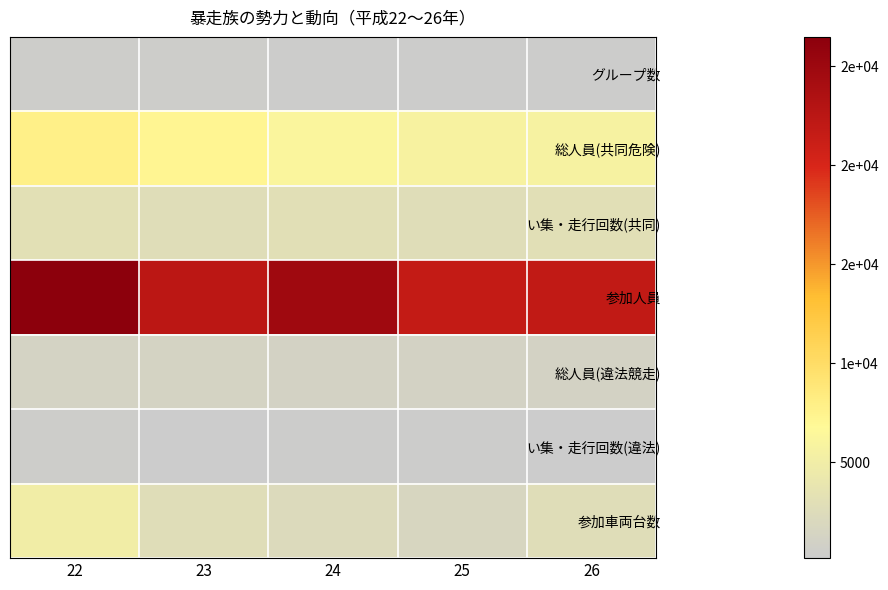

How many distinct data groups are displayed?

7